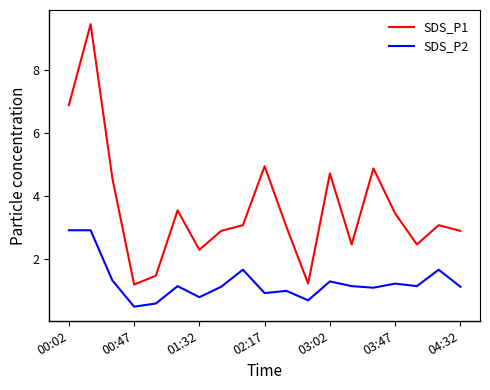

Rank the series by their average value, from lowest to highest.

SDS_P2, SDS_P1